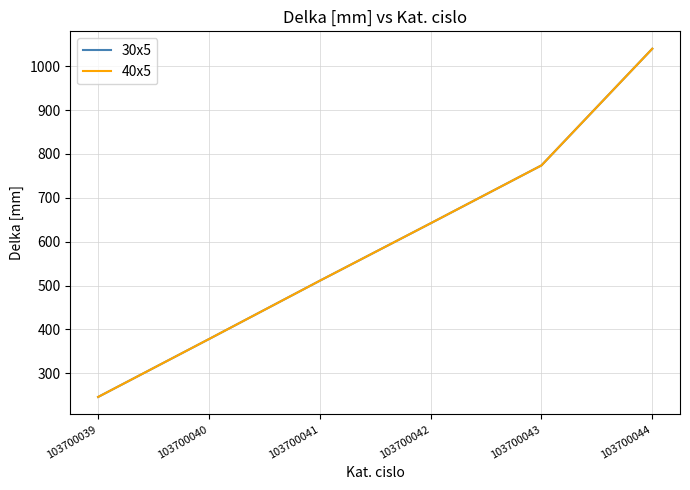

Is this an area chart (filled region under the line)?

No